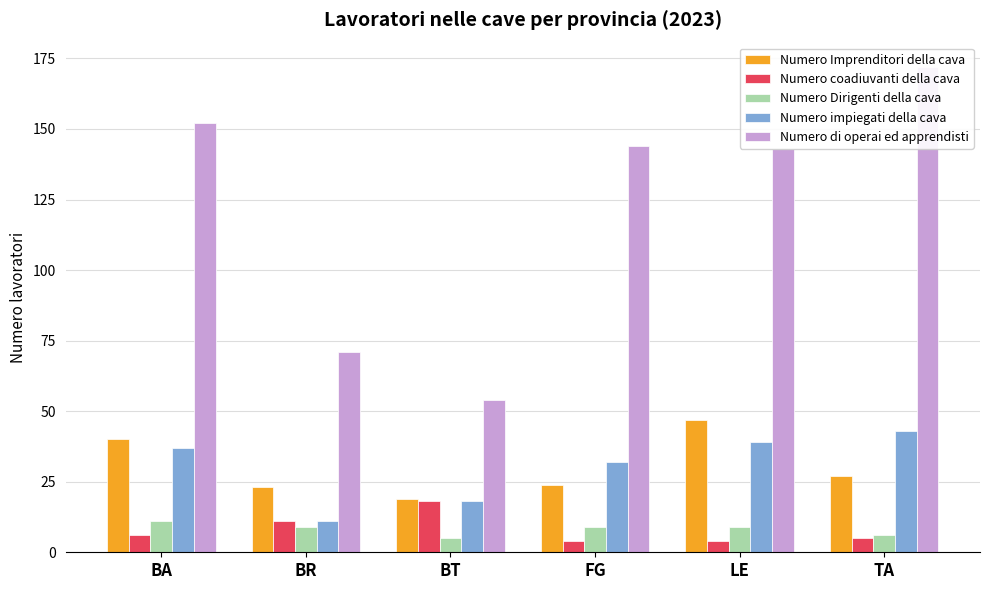

Does the chart contain stacked bars?

No